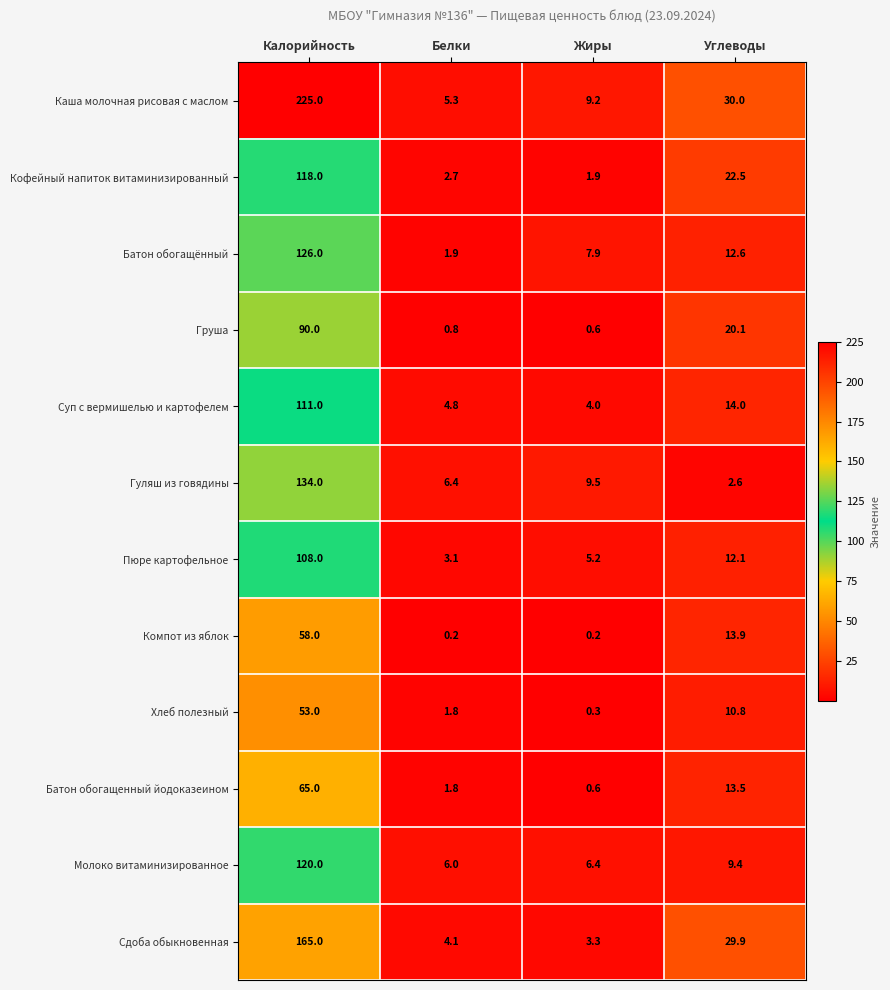

What is the difference between the second highest and minimum values in the Пюре картофельное series?

9.0